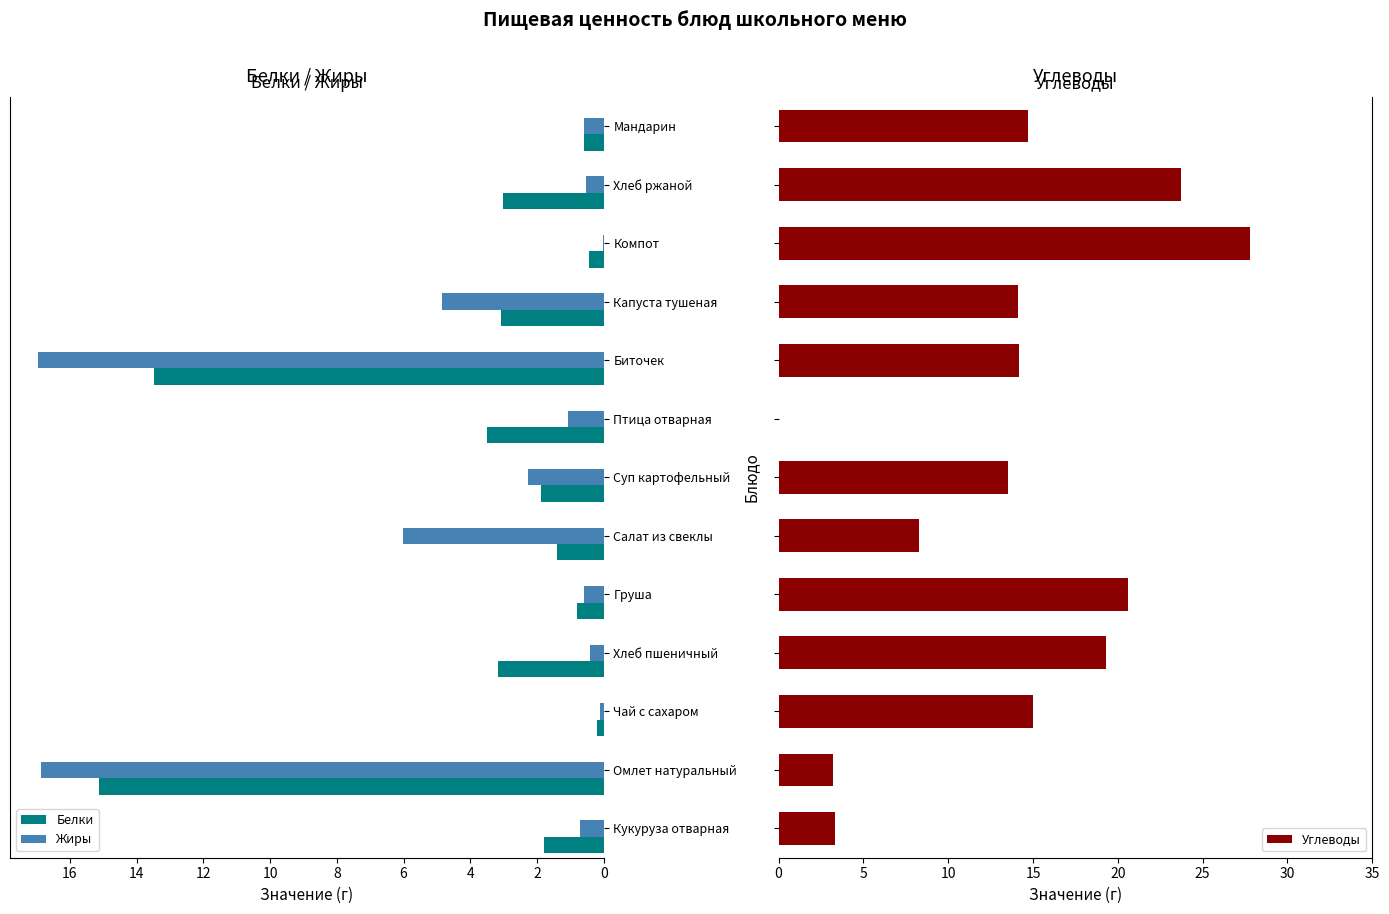

The value of Белки at Омлет натуральный is 5.3. True or false?

False